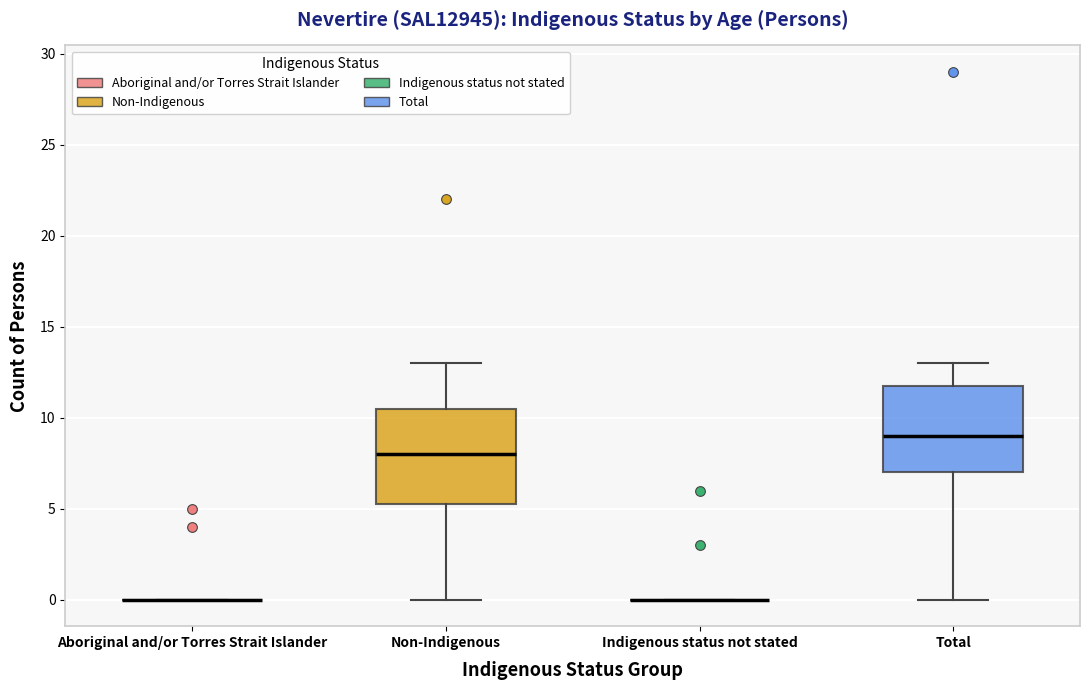

Reading left to right, read every box against the y-axis: the position of its median line, the range the box covers, and the ends of its whiskers. The values are not printed on the chart, so give them approximately, as read against the axis.

Aboriginal and/or Torres Strait Islander: box collapsed to a line at 0.0, whiskers 0.0 to 0.0
Non-Indigenous: median 8.0, box 5.5 to 10.5, whiskers 0.0 to 13.0
Indigenous status not stated: box collapsed to a line at 0.0, whiskers 0.0 to 0.0
Total: median 9.0, box 7.0 to 12.0, whiskers 0.0 to 13.0